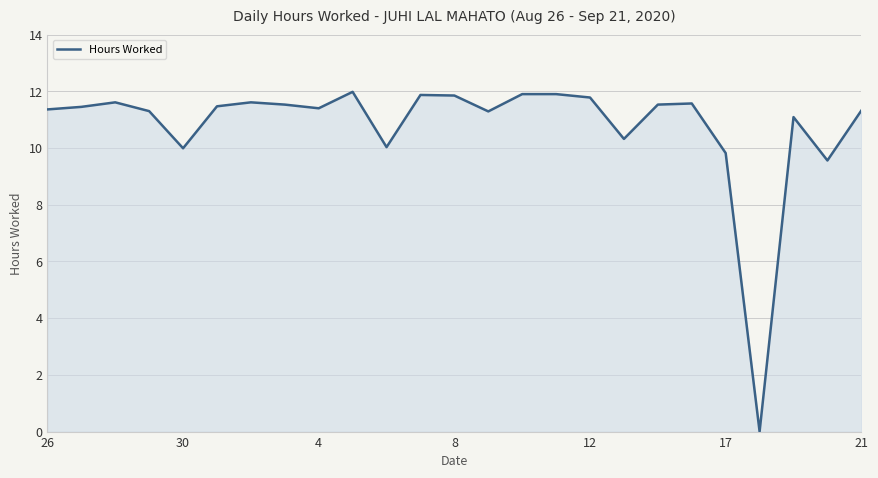

What is the difference between the maximum and minimum values?

12.0